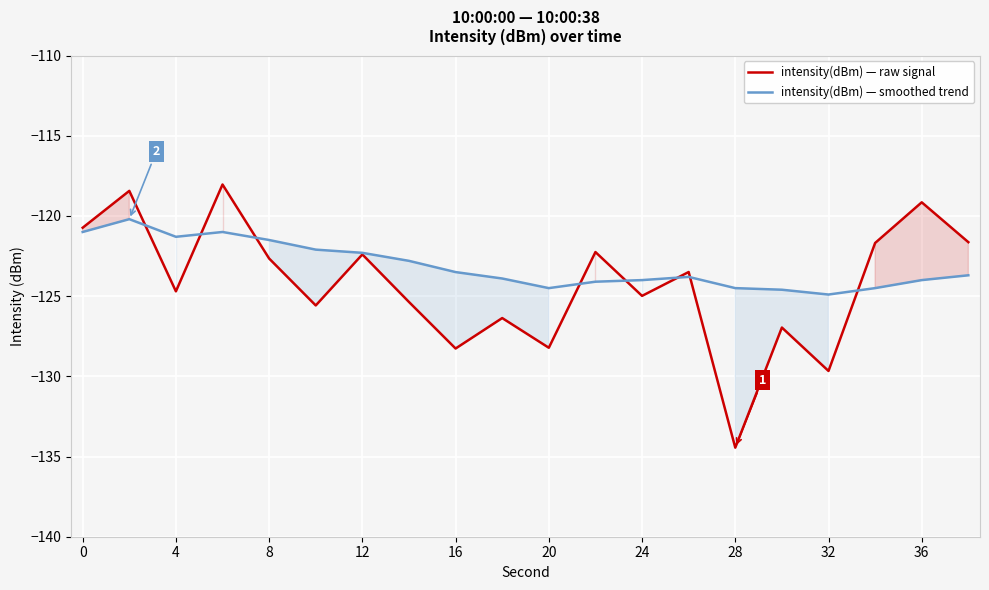

Rank the series by their maximum value, from highest to lowest.

intensity(dBm) — raw signal, intensity(dBm) — smoothed trend